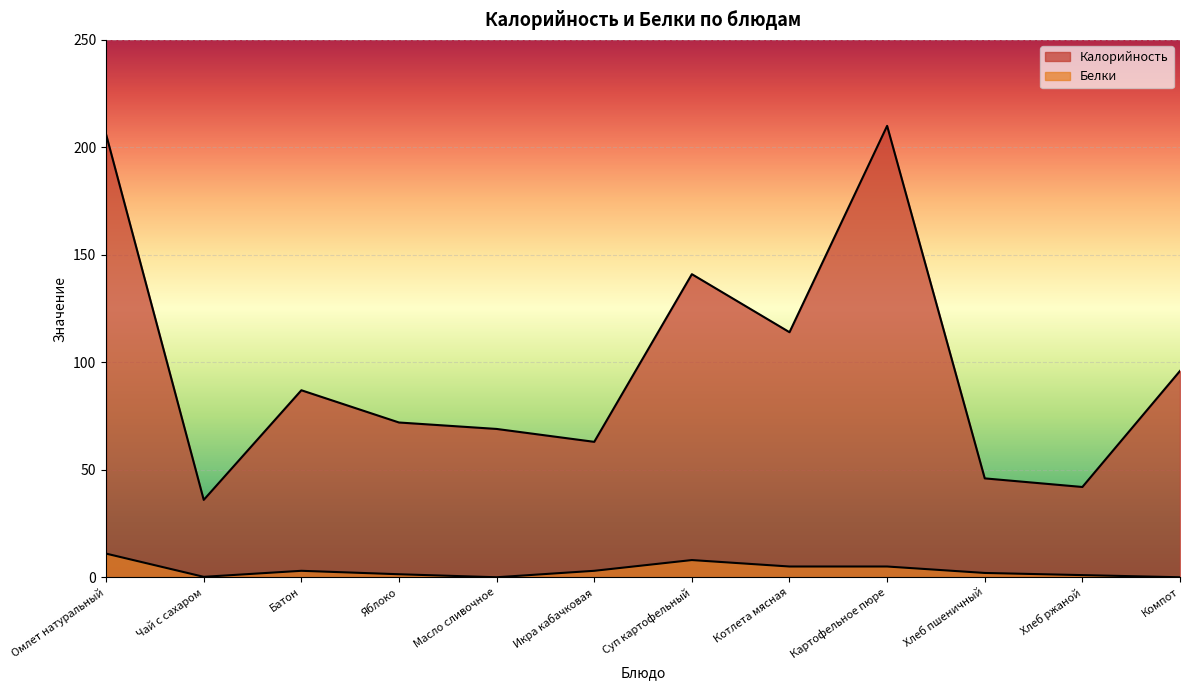

What is the difference between the maximum and minimum values in the Калорийность series?

174.0